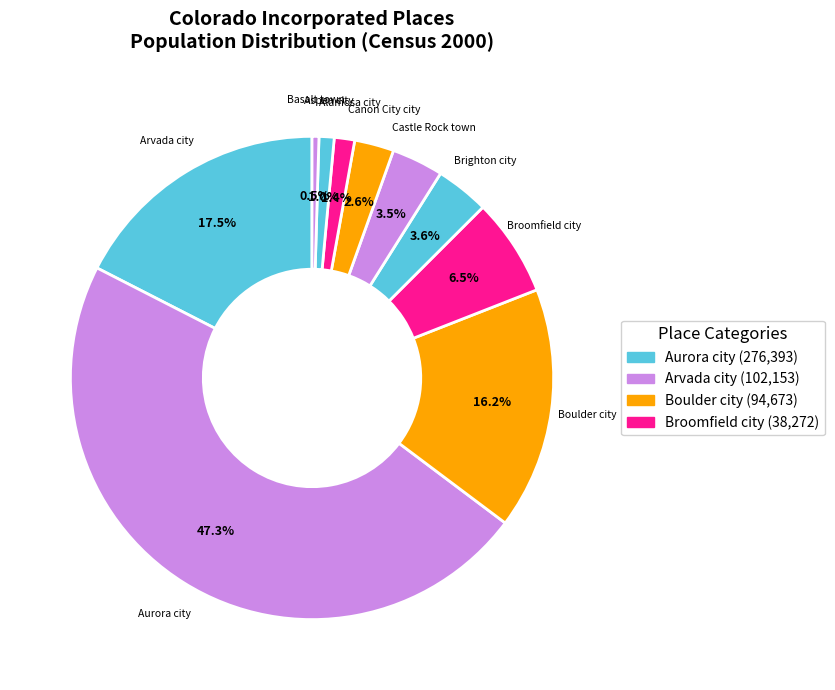

Count the number of slices in the pie.

10